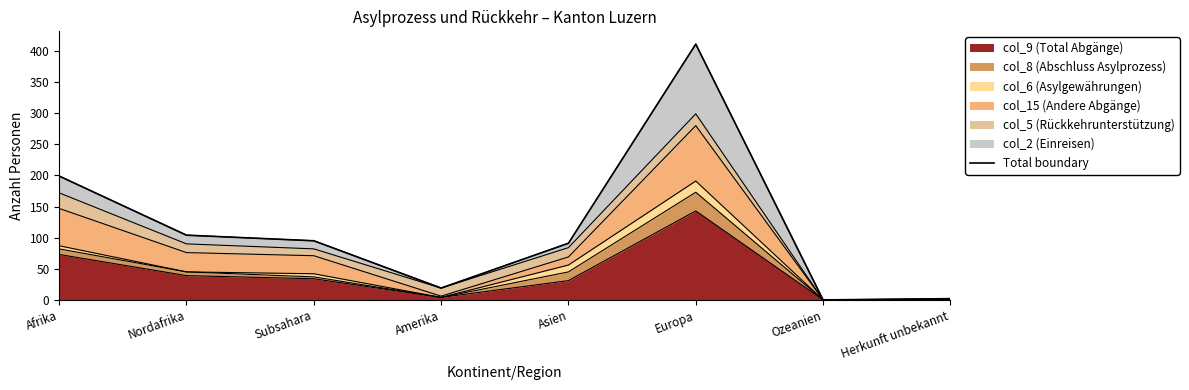

What is the sum of all values?

921